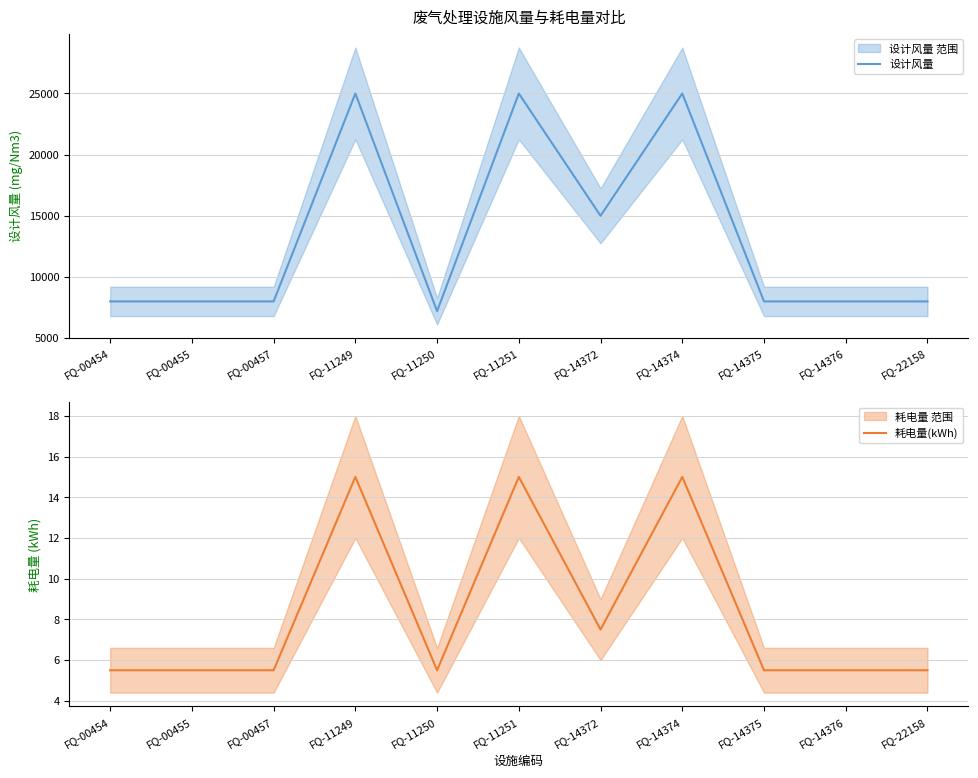

What is the difference between the maximum and minimum values in the 耗电量(kWh) series?

9.5